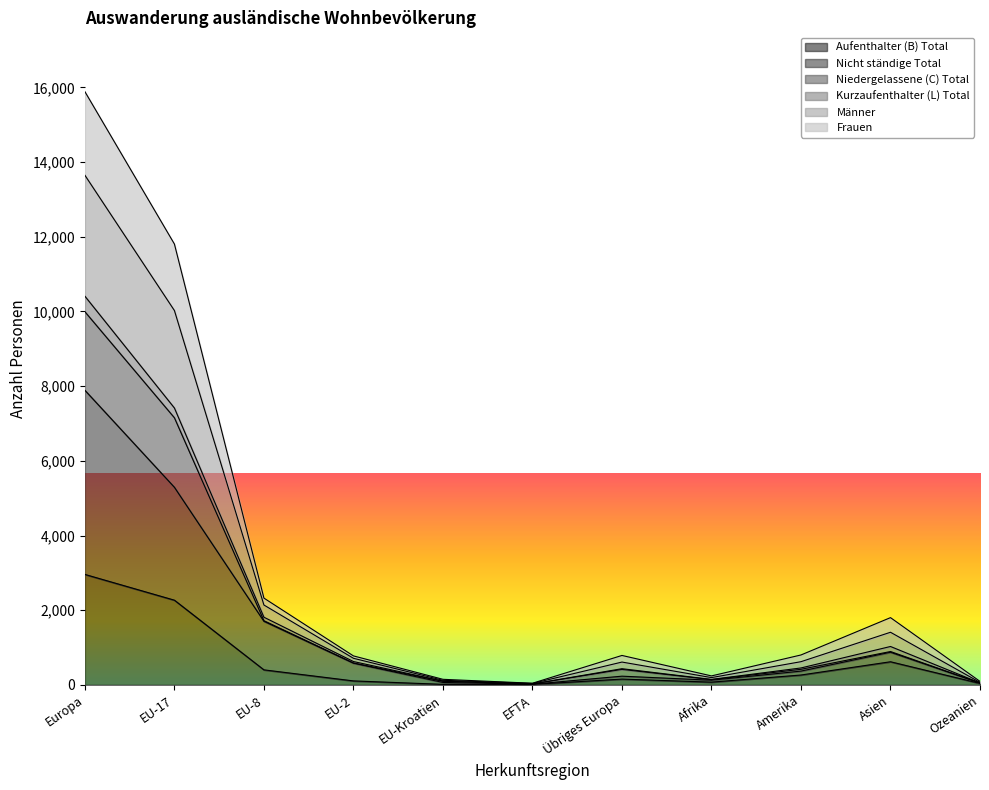

The Männer series shows 287 at Übriges Europa. True or false?

False